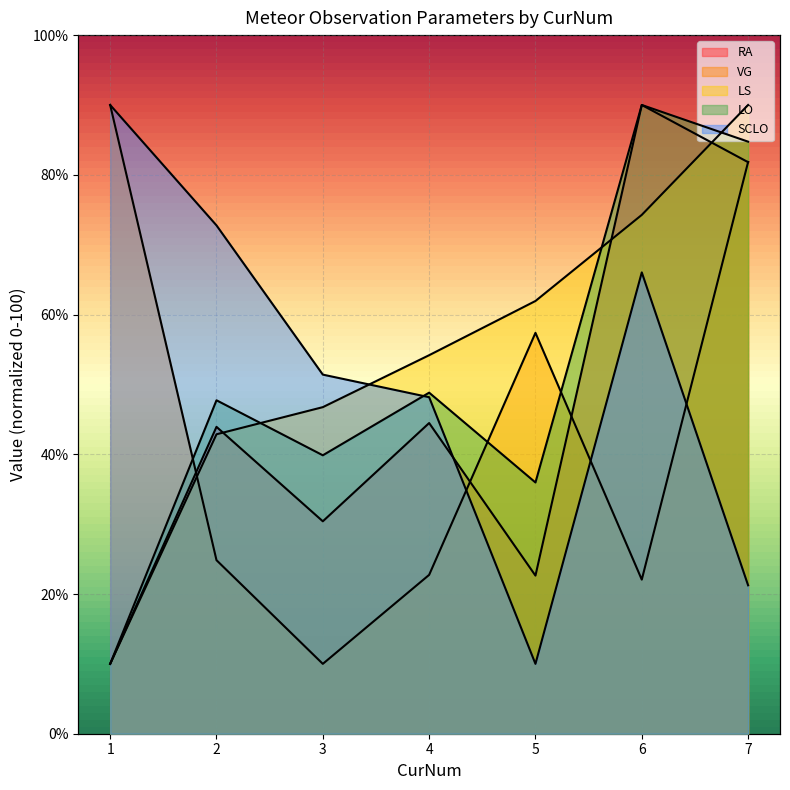

The value of SCLO at 1 is 90.0. True or false?

True